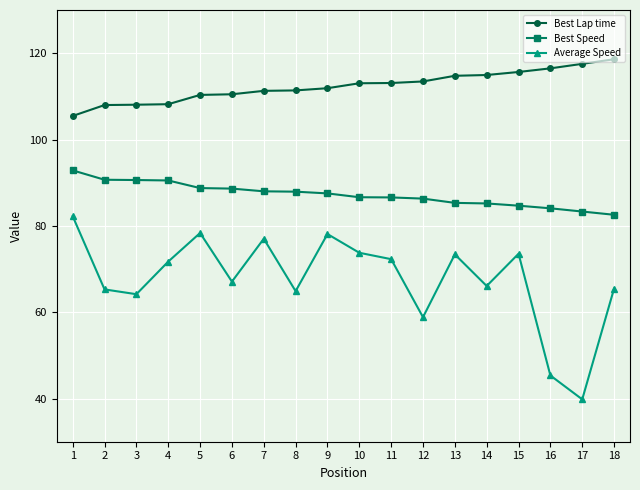

The value of Best Speed at 17 is 138.5. True or false?

False